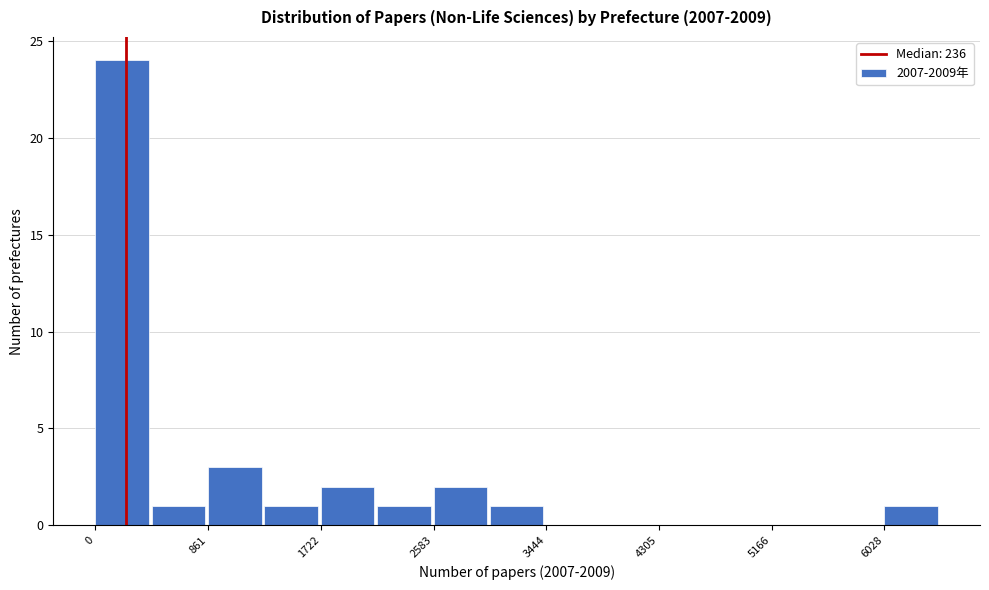

Reading left to right, transcribe this chart: for each bar, give the range it covers on the x-axis and its height. Neither the bar edges nor the heights are printed on the chart, so give them approximately, as read against the axes.

0 to 400: 24
400 to 900: 1
900 to 1300: 3
1300 to 1700: 1
1700 to 2200: 2
2200 to 2600: 1
2600 to 3000: 2
3000 to 3400: 1
3400 to 3900: 0
3900 to 4300: 0
4300 to 4700: 0
4700 to 5200: 0
5200 to 5600: 0
5600 to 6000: 0
6000 to 6500: 1